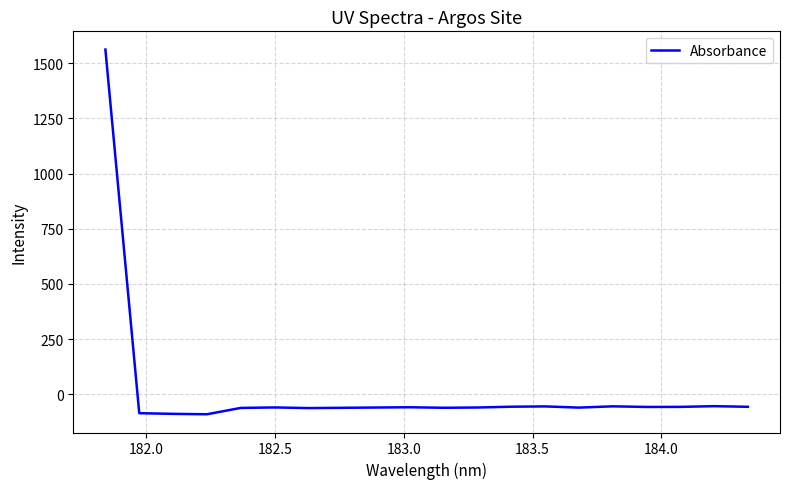

How many distinct data groups are displayed?

1